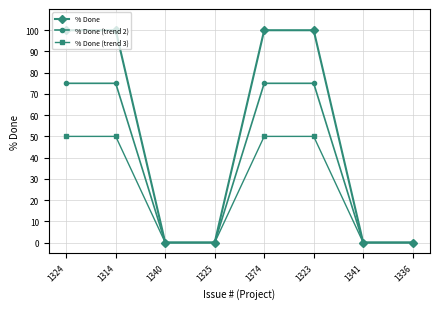

What is the label of the 1st point from the left?

1324